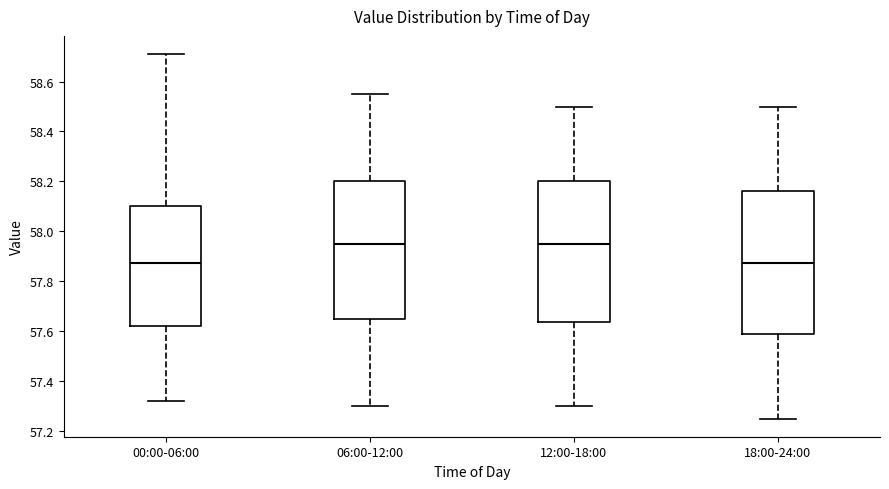

Reading left to right, transcribe this box plot: for each box, give where its median line is, the range the box spans, and where its two whiskers end, as read against the y-axis. The values are not printed on the chart, so give them approximately, as read against the axis.

00:00-06:00: median 57.88, box 57.62 to 58.10, whiskers 57.32 to 58.72
06:00-12:00: median 57.96, box 57.66 to 58.20, whiskers 57.30 to 58.56
12:00-18:00: median 57.96, box 57.64 to 58.20, whiskers 57.30 to 58.50
18:00-24:00: median 57.88, box 57.58 to 58.16, whiskers 57.26 to 58.50